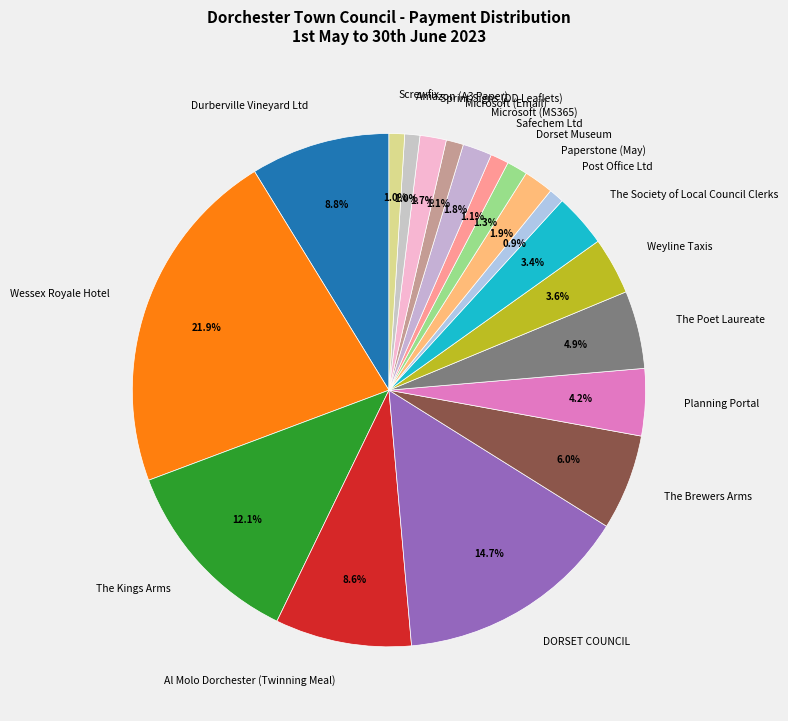

What percentage do Durberville Vineyard Ltd and The Poet Laureate together represent?

13.7%